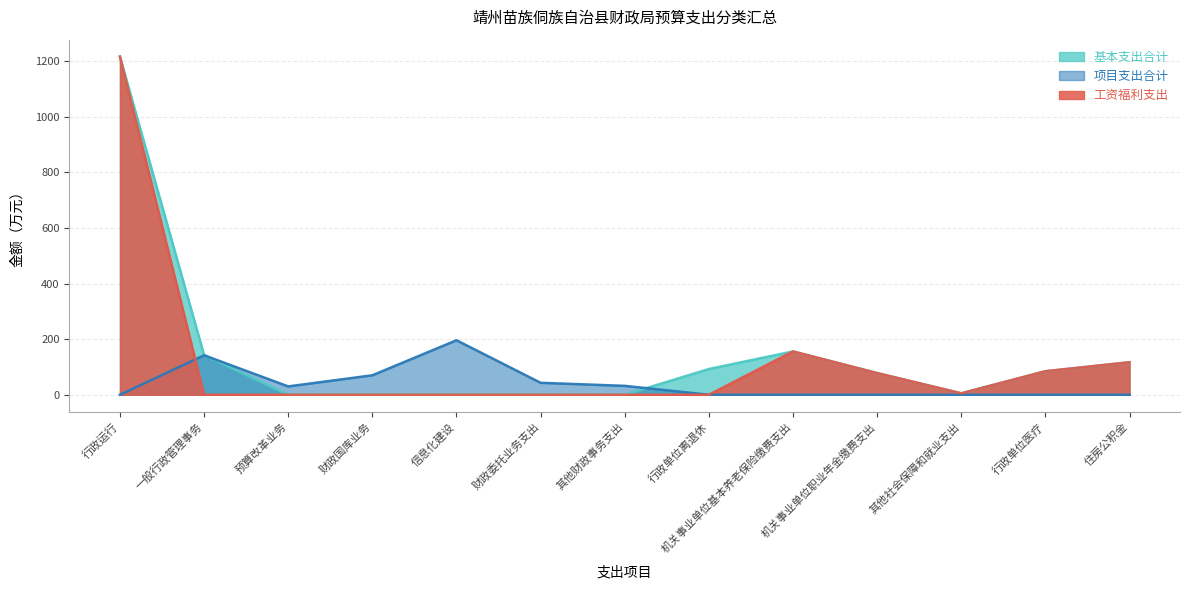

Where do 工资福利支出 and 项目支出合计 first cross each other?

行政运行 and 一般行政管理事务